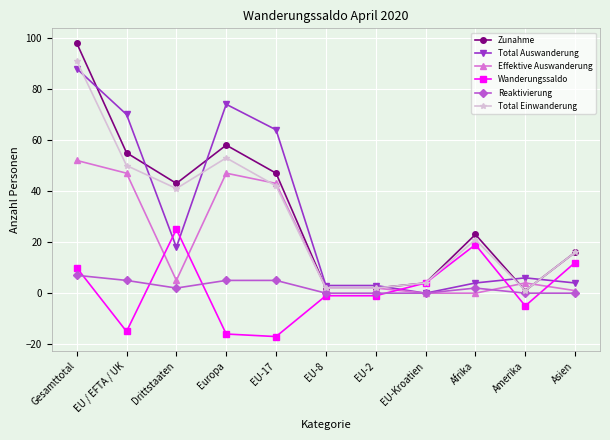

What is the difference between the Effektive Auswanderung values at Afrika and Drittstaaten?

5